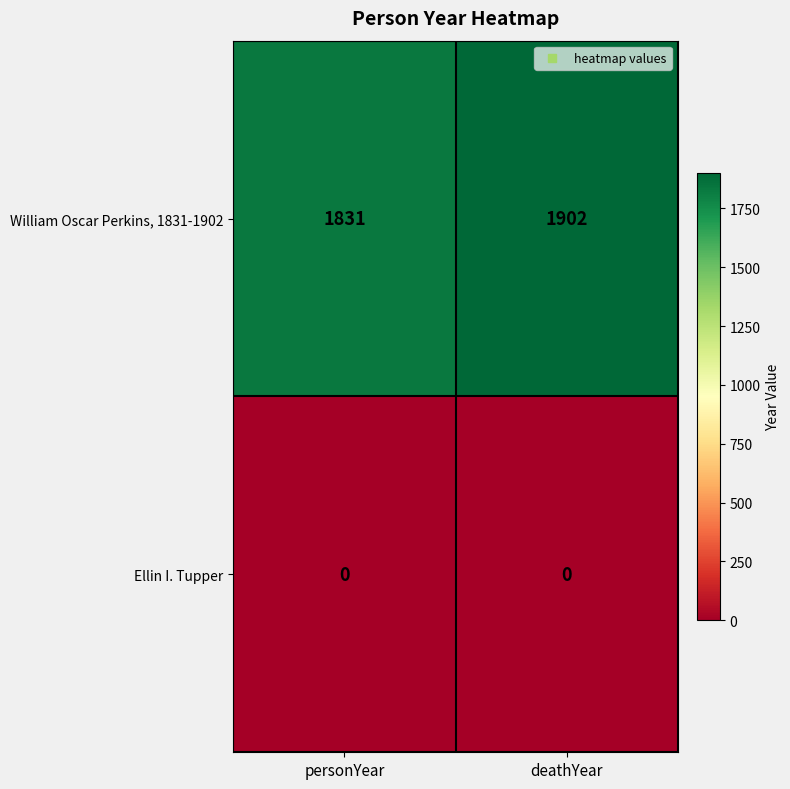

Which series has the widest spread of values?

William Oscar Perkins, 1831-1902